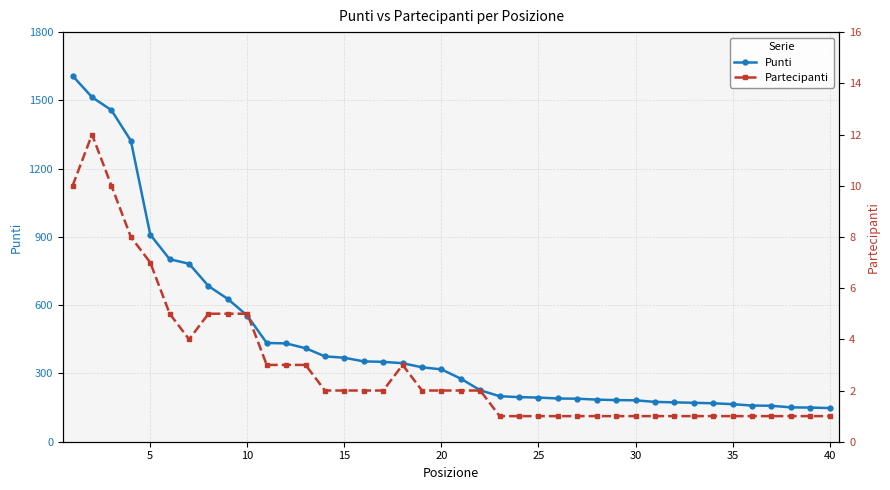

Rank the series by their maximum value, from highest to lowest.

Punti, Partecipanti